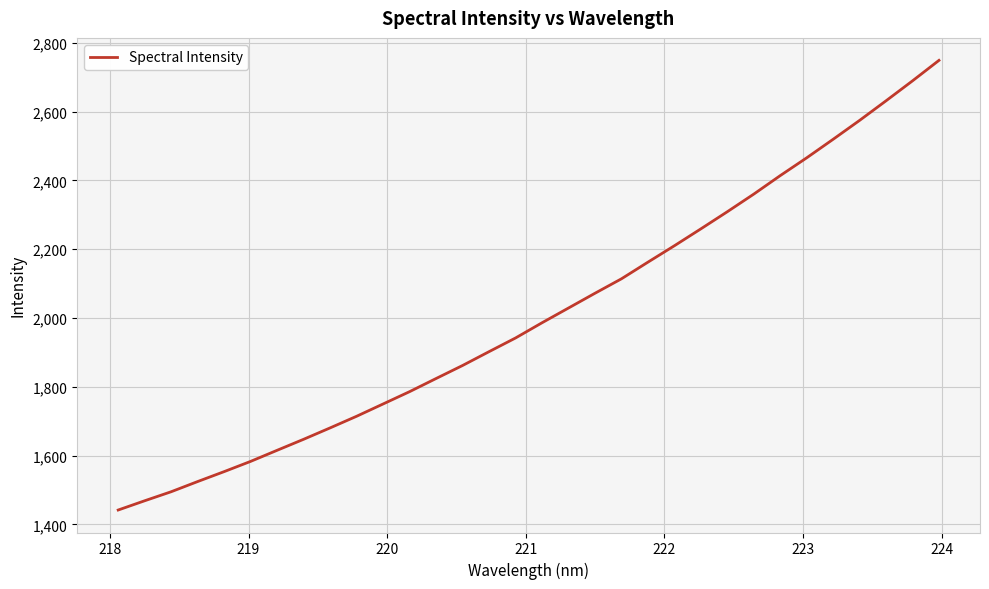

What is the minimum value shown in the chart?

1441.6